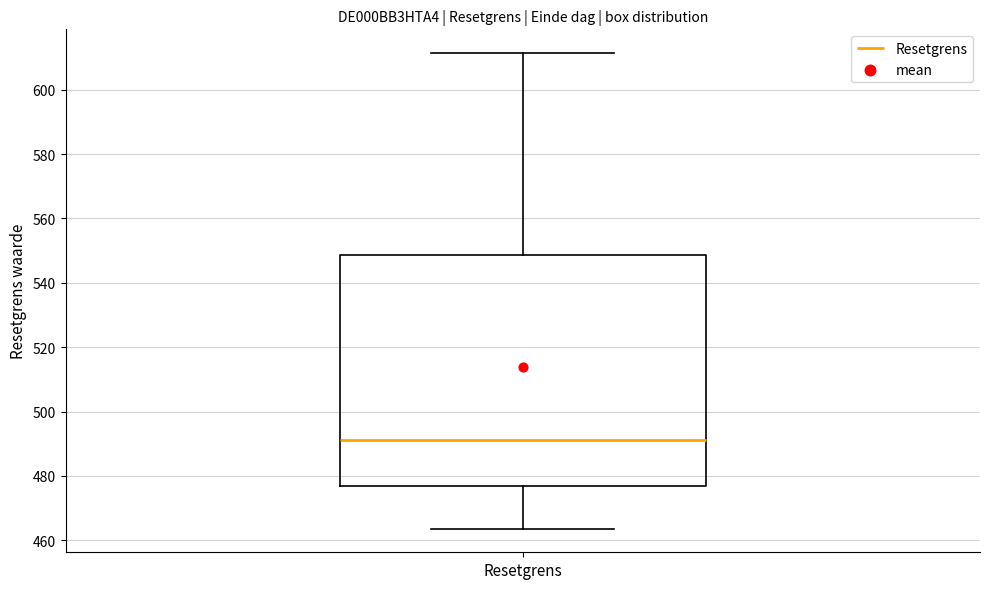

Read this box plot against the y-axis: the position of the median line, the range covered by the box, and the ends of both whiskers. The values are not printed on the chart, so give them approximately, as read against the axis.

median 492, box 476 to 548, whiskers 464 to 612